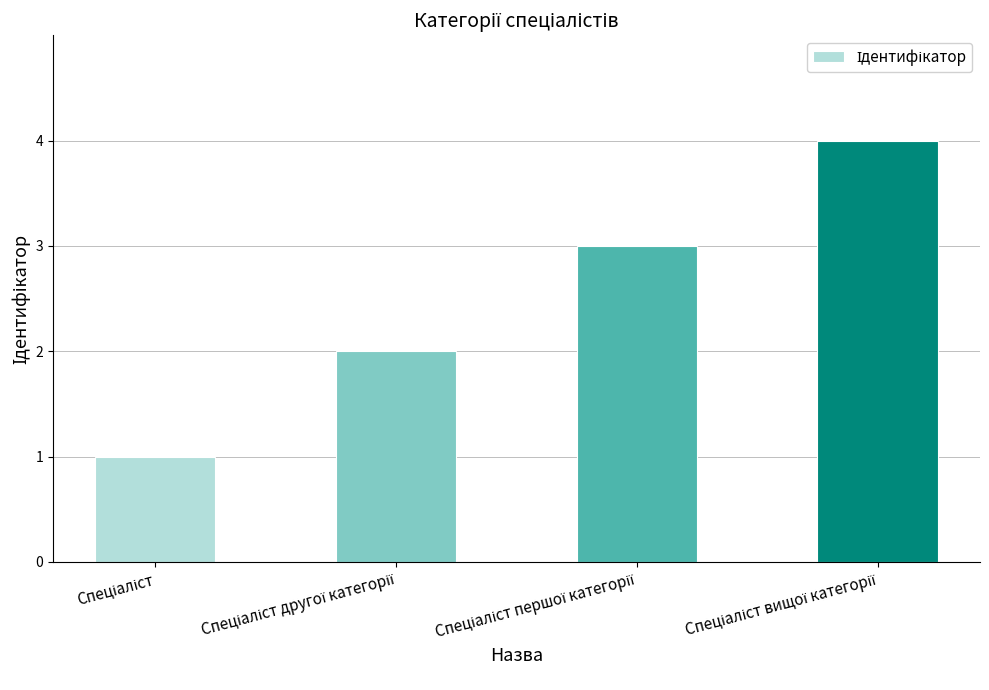

What is the sum of all values?

10